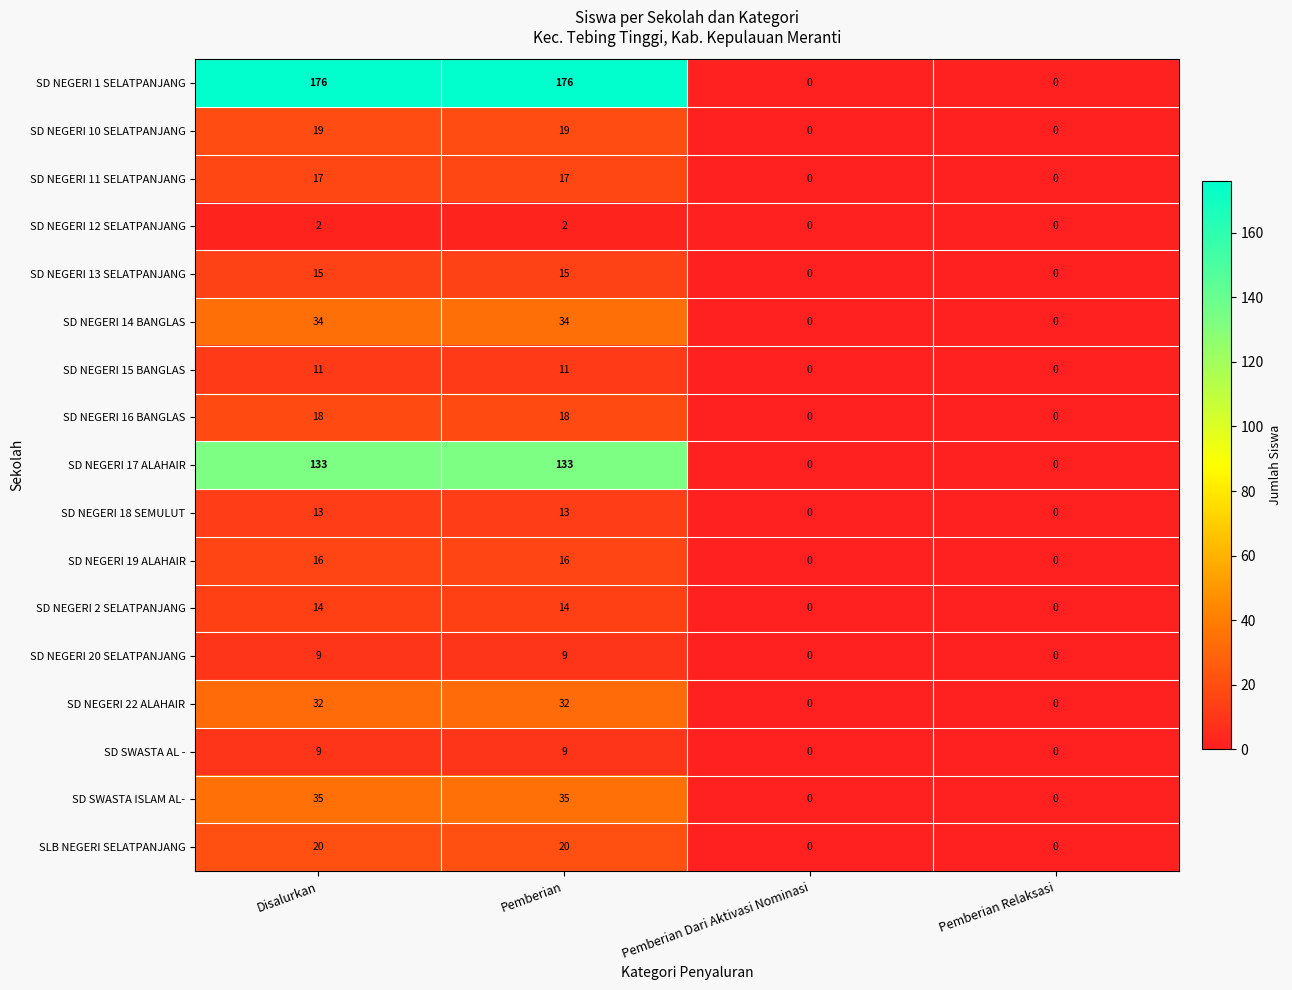

What is the highest value of the SD NEGERI 17 ALAHAIR series?

133